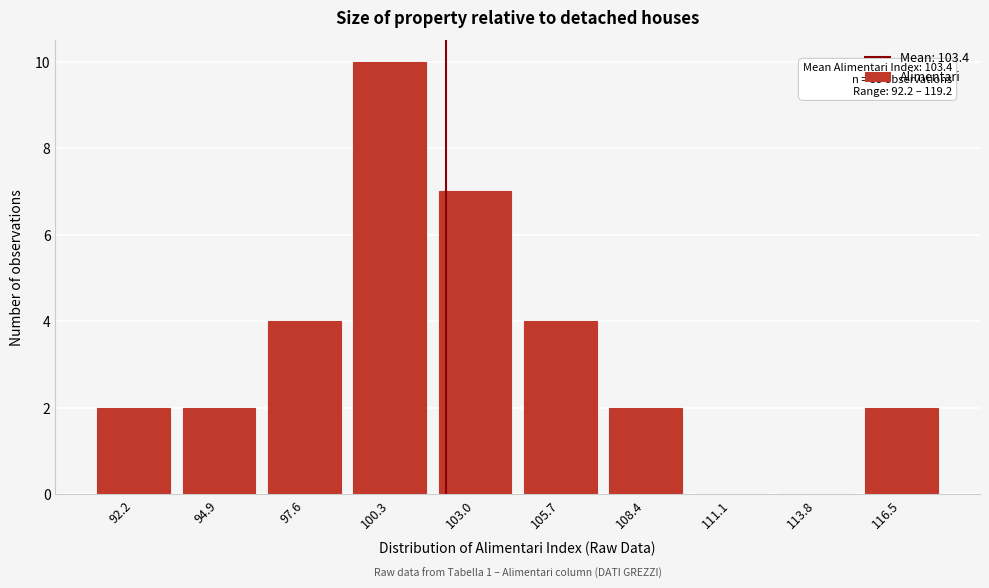

Reading left to right, what are all the values shown in this chart?

92.2=2	94.9=2	97.6=4	100.3=10	103.0=7	105.7=4	108.4=2	111.1=0	113.8=0	116.5=2